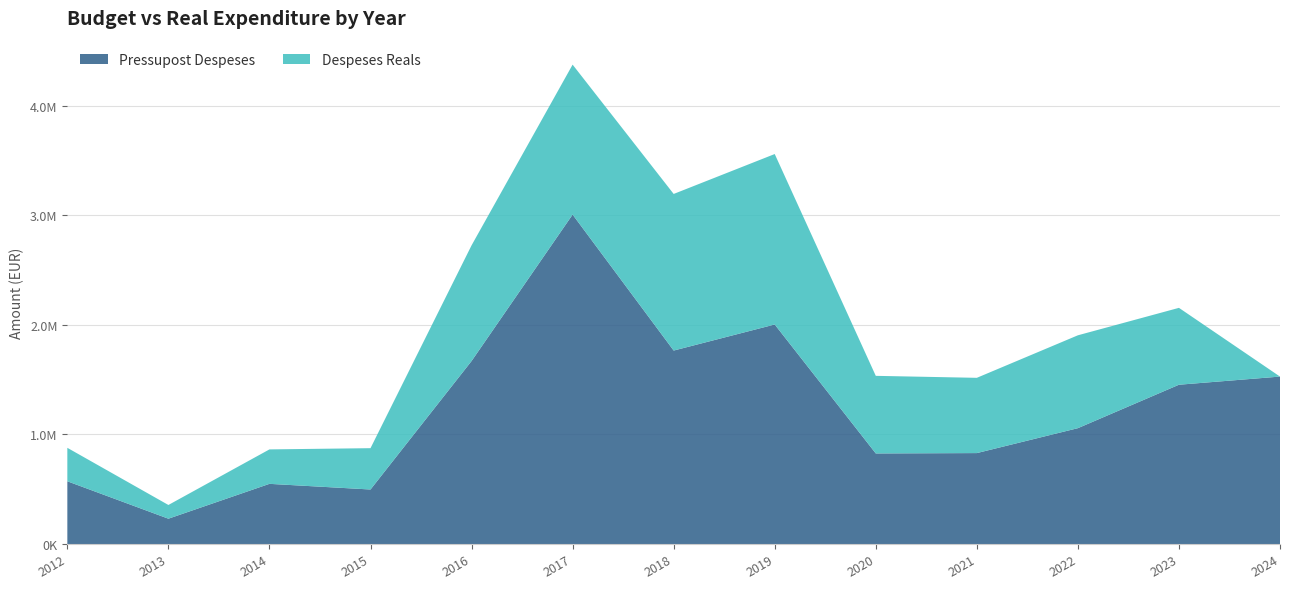

Reading left to right, list all the values displayed in this chart.

Pressupost Despeses: 2012=572473.0	2013=231077.0	2014=549025.0	2015=497456.0	2016=1669563.0	2017=3005869.0	2018=1765139.0	2019=2003039.0	2020=826478.0	2021=829683.0	2022=1057087.0	2023=1453376.0	2024=1527757.0
Despeses Reals: 2012=305285.4	2013=125143.8	2014=314285.7	2015=377053.2	2016=1055405.9	2017=1368069.6	2018=1428948.2	2019=1555286.6	2020=708020.5	2021=686695.8	2022=847312.3	2023=701476.1	2024=0.0